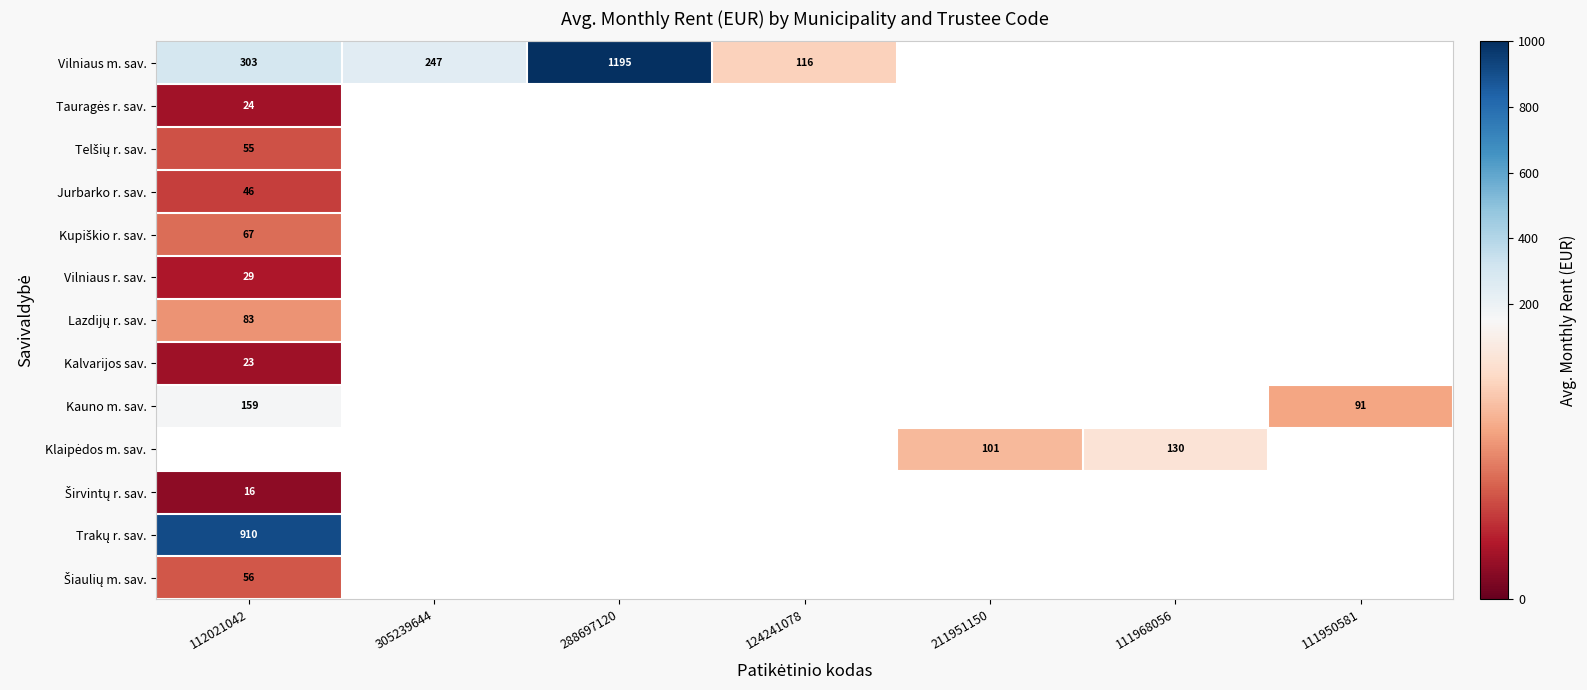

Is the value of Telšių r. sav. at 211951150 greater than the value of Lazdijų r. sav. at 112021042?

No